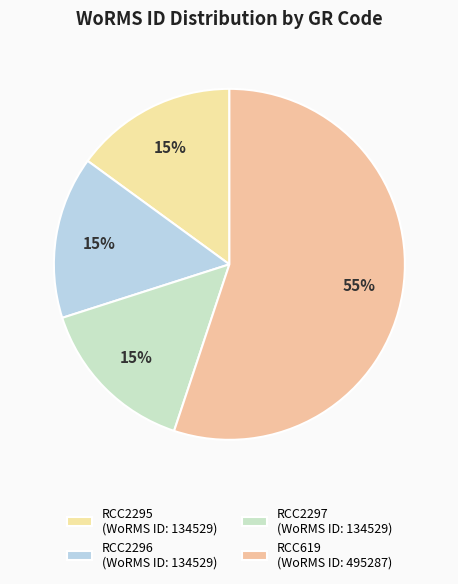

How many slices are in this pie chart?

4